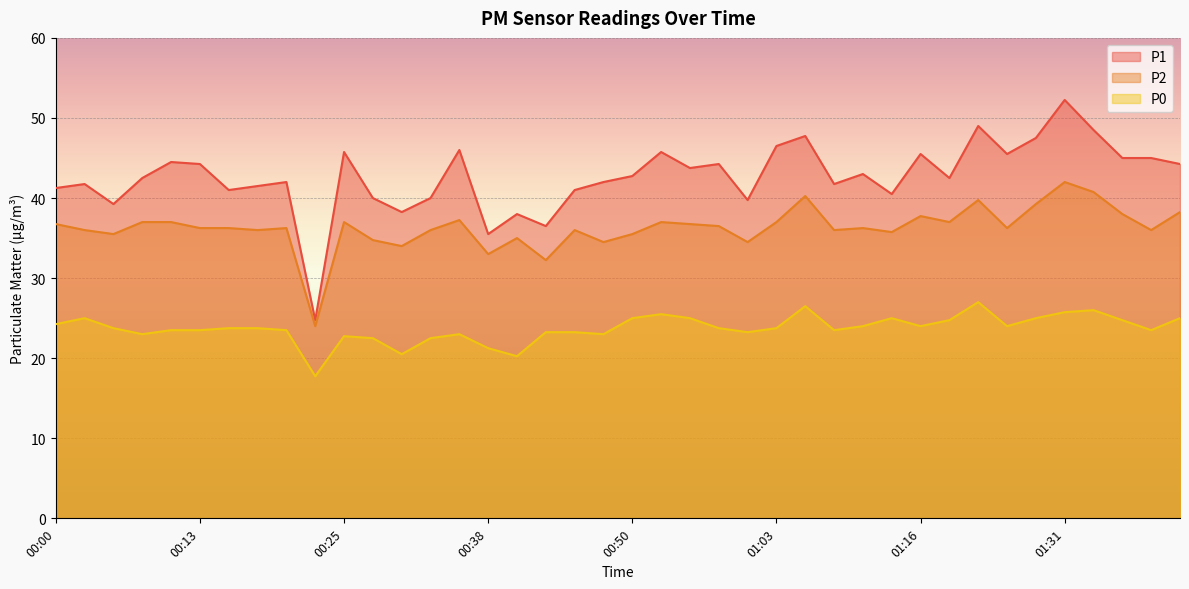

At which label does P0 reach its peak?

01:24